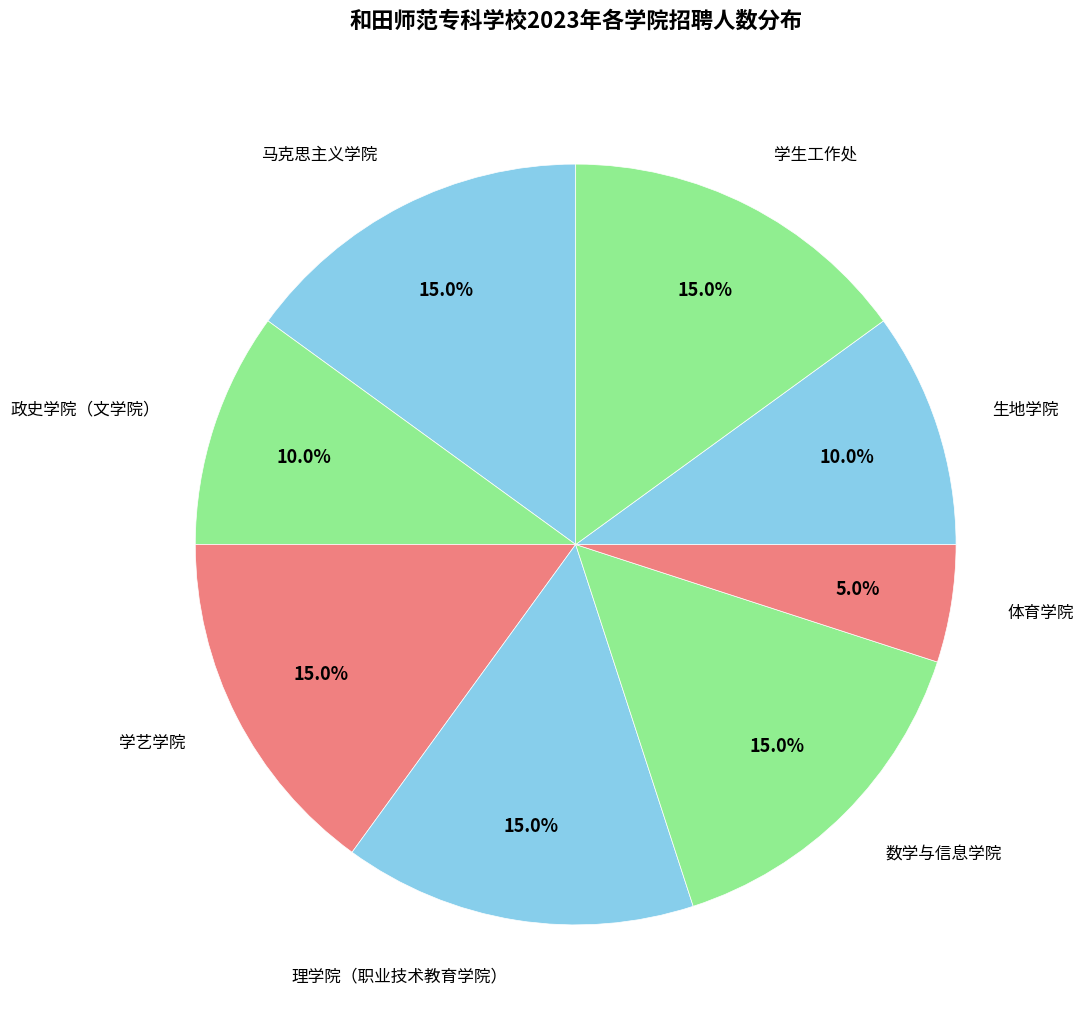

Count the number of slices in the pie.

8